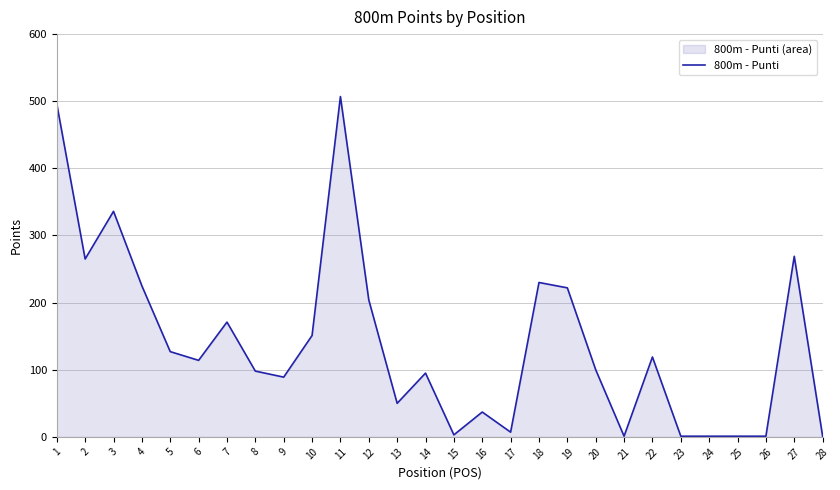

Where is the data nearest to the value 254?

2